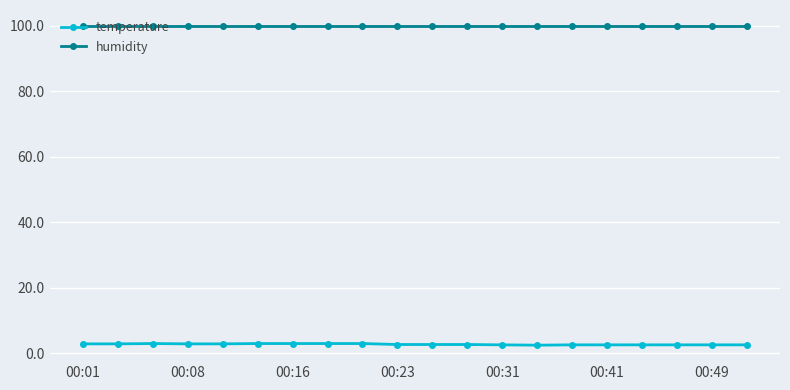

List the series in order of their peak value, lowest first.

temperature, humidity